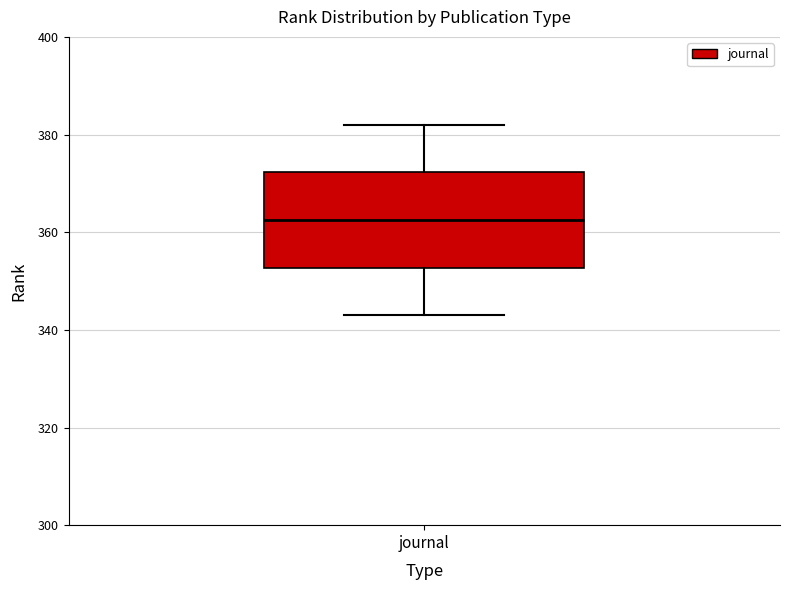

Read this box plot against the y-axis: the position of the median line, the range covered by the box, and the ends of both whiskers. The values are not printed on the chart, so give them approximately, as read against the axis.

median 362, box 352 to 372, whiskers 344 to 382